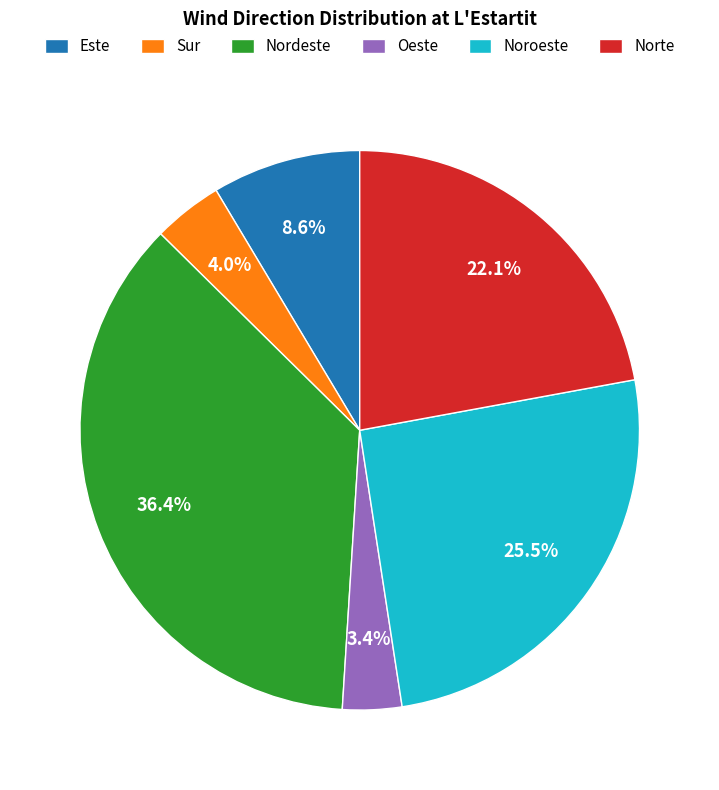

True or false: Norte accounts for 1% of the total.

False